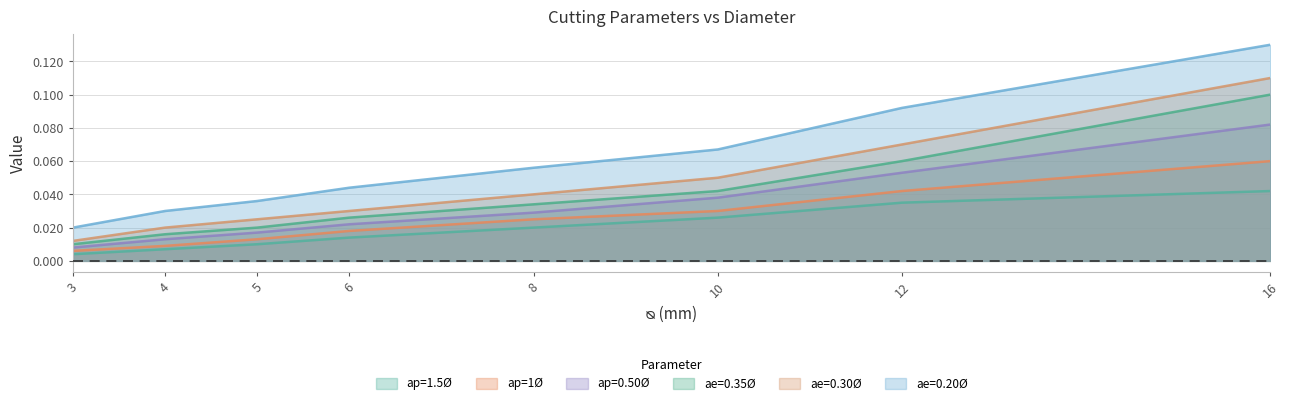

What are all the series names shown in the legend?

ap=1.5Ø, ap=1Ø, ap=0.50Ø, ae=0.35Ø, ae=0.30Ø, ae=0.20Ø